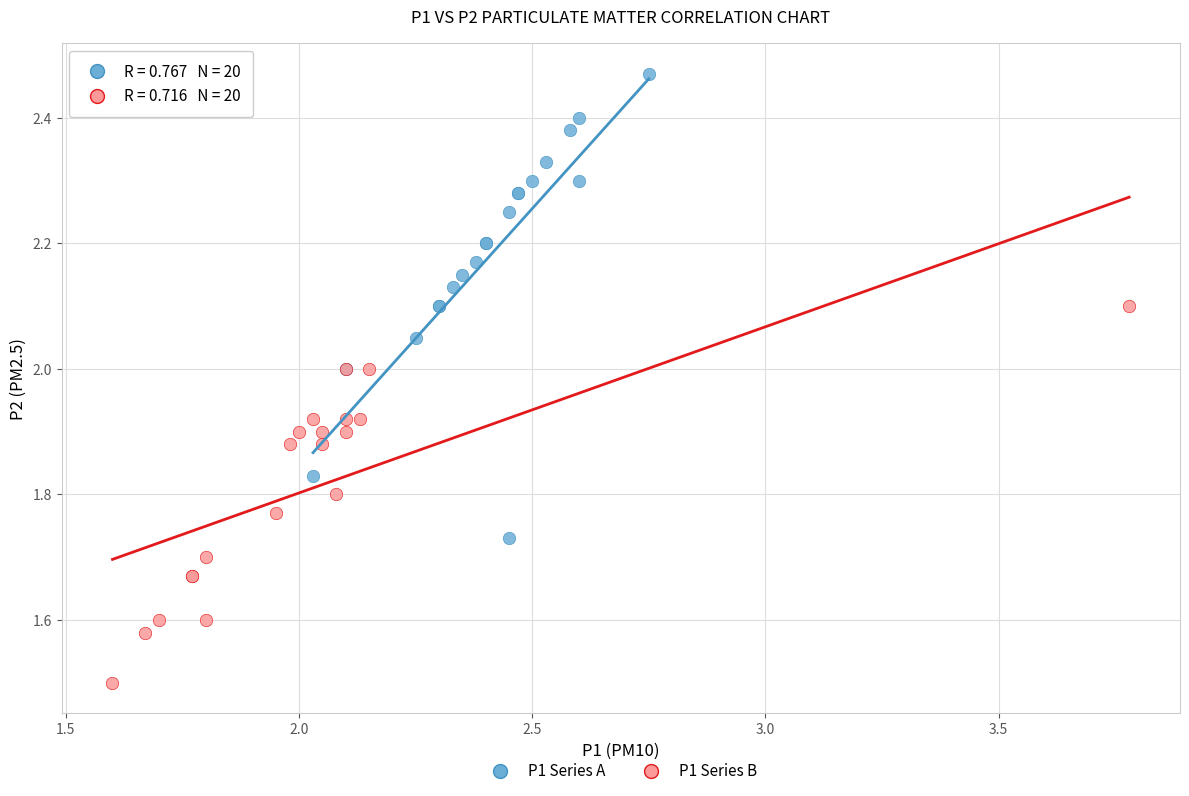

What are all the series names shown in the legend?

P1 Series A, P1 Series B